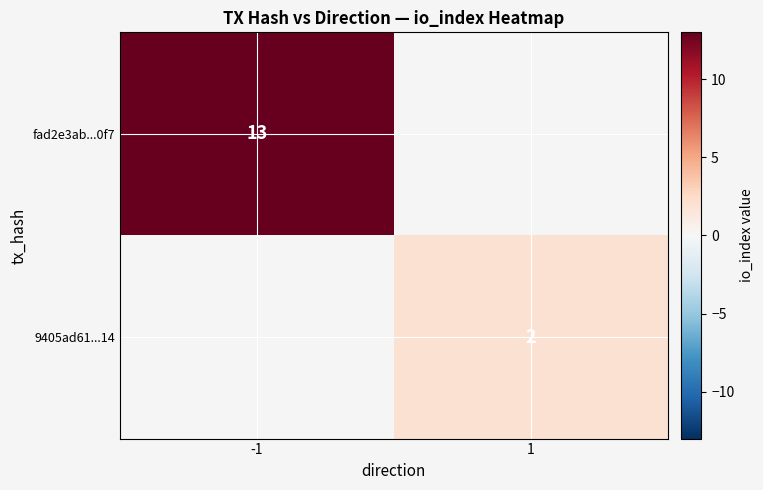

Is it true that fad2e3ab...0f7 equals 18 at -1?

False